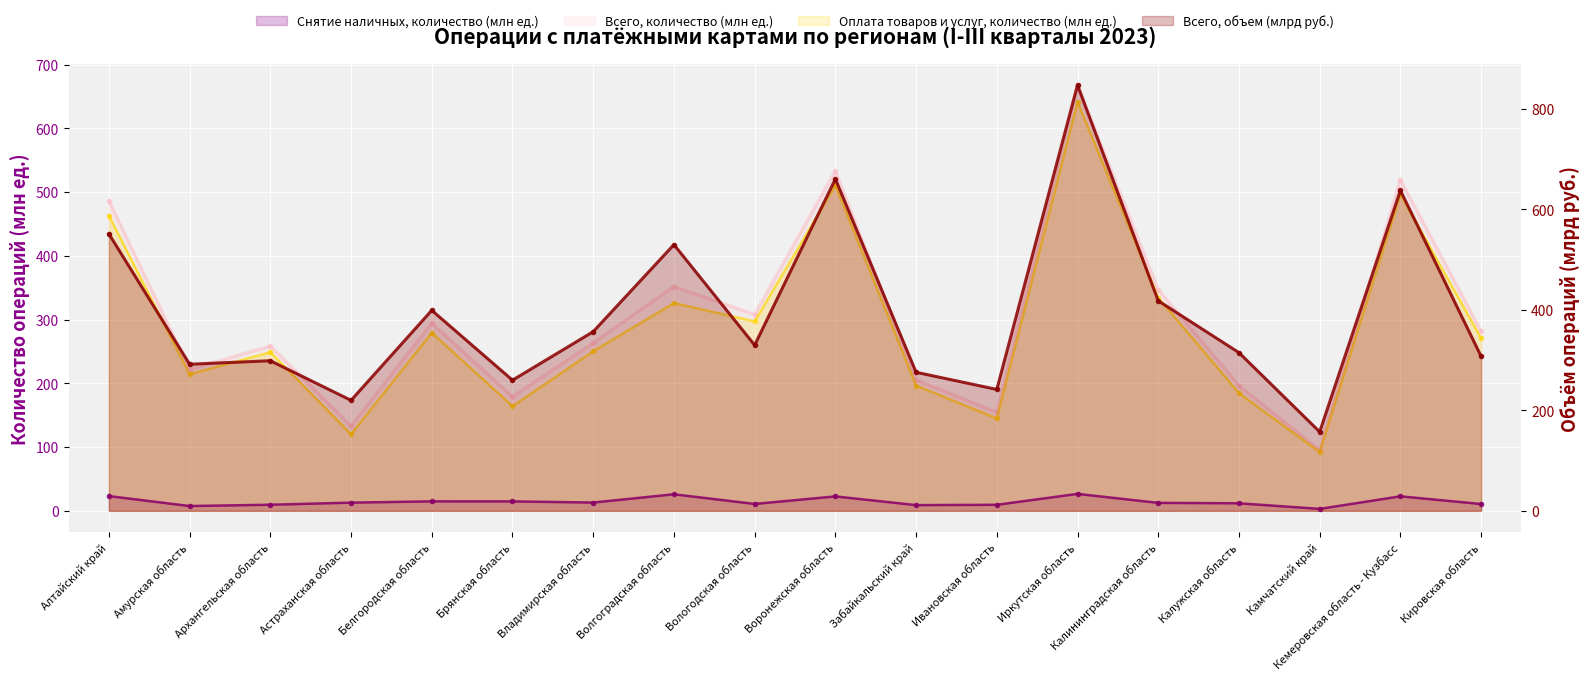

What is the label of the 5th point from the right?

Калининградская область